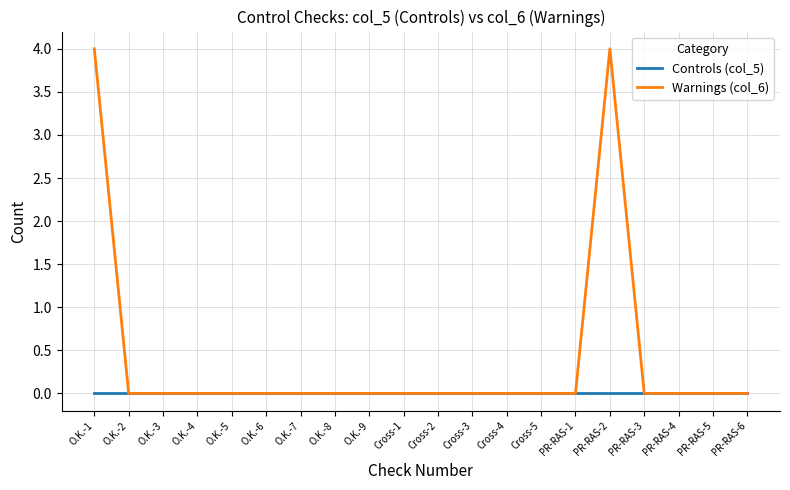

Rank the series by their average value, from highest to lowest.

Warnings (col_6), Controls (col_5)